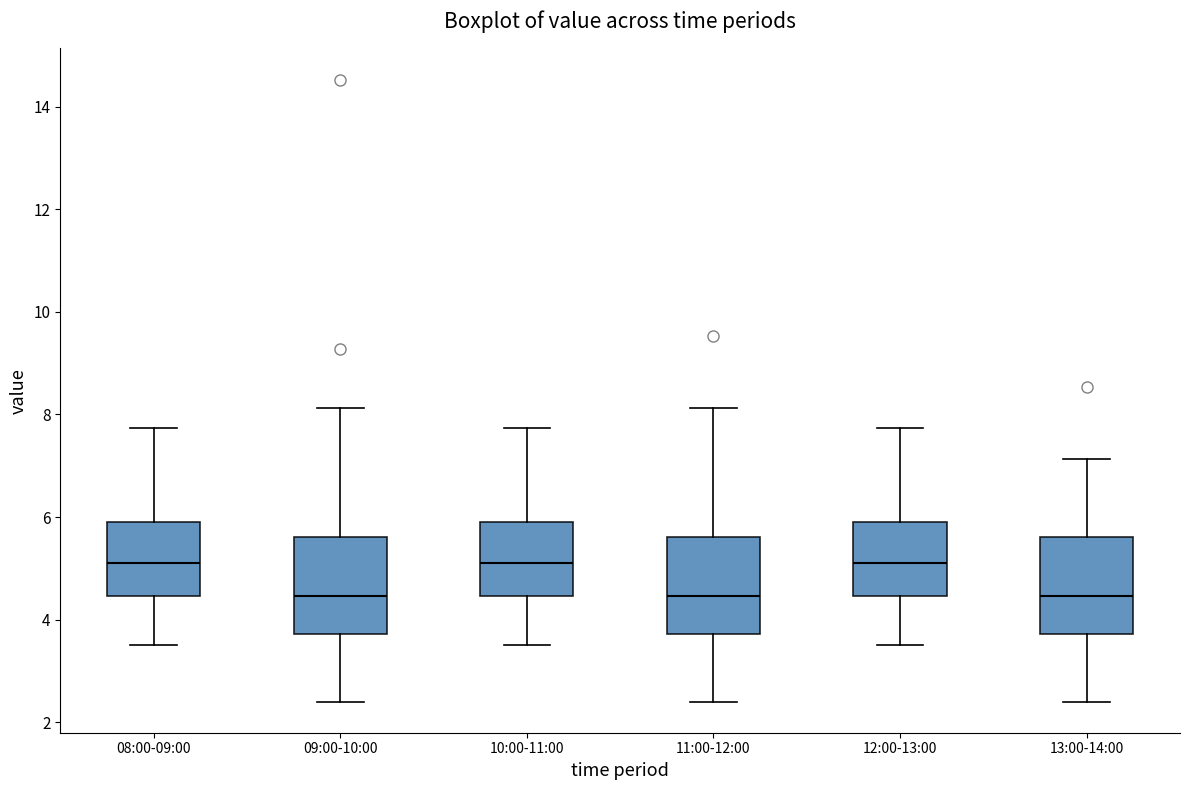

Reading left to right, read every box against the y-axis: the position of its median line, the range the box covers, and the ends of its whiskers. The values are not printed on the chart, so give them approximately, as read against the axis.

08:00-09:00: median 5.2, box 4.4 to 6.0, whiskers 3.6 to 7.8
09:00-10:00: median 4.4, box 3.8 to 5.6, whiskers 2.4 to 8.2
10:00-11:00: median 5.2, box 4.4 to 6.0, whiskers 3.6 to 7.8
11:00-12:00: median 4.4, box 3.8 to 5.6, whiskers 2.4 to 8.2
12:00-13:00: median 5.2, box 4.4 to 6.0, whiskers 3.6 to 7.8
13:00-14:00: median 4.4, box 3.8 to 5.6, whiskers 2.4 to 7.2